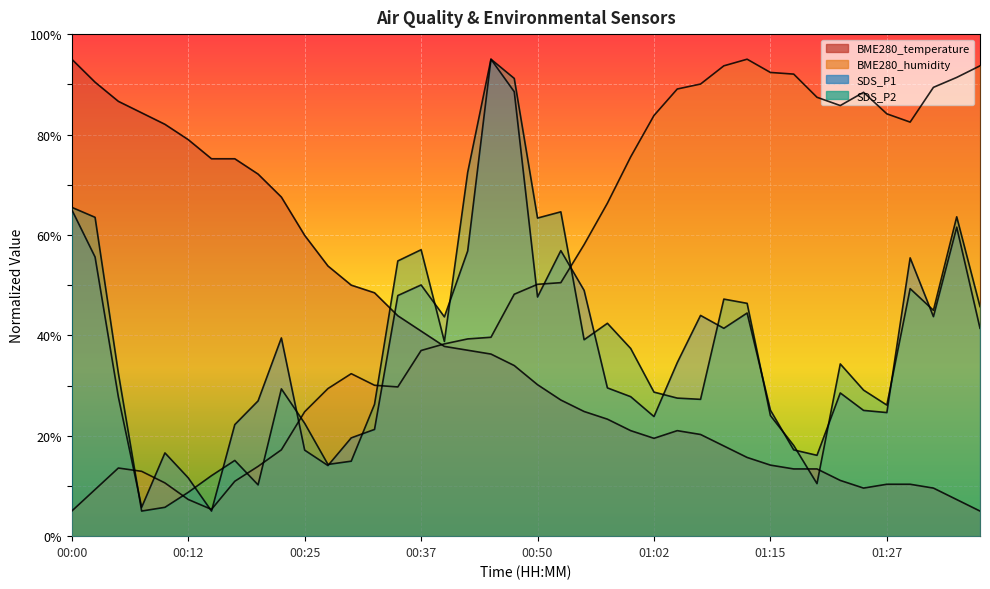

Reading right to left, what are all the values shown in this chart?

BME280_temperature: 01:37=5.0	01:35=7.3	01:32=9.6	01:30=10.3	01:27=10.3	01:25=9.6	01:22=11.1	01:20=13.4	01:17=13.4	01:15=14.2	01:12=15.7	01:10=18.0	01:07=20.3	01:05=21.0	01:02=19.5	01:00=21.0	00:57=23.3	00:55=24.8	00:52=27.1	00:50=30.2	00:47=34.0	00:45=36.3	00:42=37.0	00:40=37.8	00:37=40.8	00:35=43.9	00:32=48.5	00:30=50.0	00:27=53.8	00:25=59.9	00:22=67.5	00:20=72.1	00:17=75.2	00:15=75.2	00:12=79.0	00:10=82.0	00:07=84.3	00:05=86.6	00:02=90.4	00:00=95.0
BME280_humidity: 01:37=93.7	01:35=91.4	01:32=89.4	01:30=82.5	01:27=84.1	01:25=88.4	01:22=85.8	01:20=87.4	01:17=92.0	01:15=92.4	01:12=95.0	01:10=93.7	01:07=90.1	01:05=89.1	01:02=83.8	01:00=75.5	00:57=66.3	00:55=58.1	00:52=50.5	00:50=50.2	00:47=48.2	00:45=39.6	00:42=39.3	00:40=38.3	00:37=37.0	00:35=29.7	00:32=30.1	00:30=32.4	00:27=29.4	00:25=24.8	00:22=17.2	00:20=13.9	00:17=10.9	00:15=5.3	00:12=7.3	00:10=10.6	00:07=12.9	00:05=13.6	00:02=9.3	00:00=5.0
SDS_P1: 01:37=41.4	01:35=61.5	01:32=43.7	01:30=55.4	01:27=24.6	01:25=25.0	01:22=28.5	01:20=16.1	01:17=17.2	01:15=25.1	01:12=44.4	01:10=41.4	01:07=44.0	01:05=34.6	01:02=23.8	01:00=27.8	00:57=29.5	00:55=49.0	00:52=56.9	00:50=47.6	00:47=88.5	00:45=95.0	00:42=56.8	00:40=43.7	00:37=50.0	00:35=47.9	00:32=21.3	00:30=19.6	00:27=14.1	00:25=17.1	00:22=39.5	00:20=26.9	00:17=22.2	00:15=5.0	00:12=11.6	00:10=16.6	00:07=5.7	00:05=27.7	00:02=55.6	00:00=65.0
SDS_P2: 01:37=45.7	01:35=63.6	01:32=45.0	01:30=49.3	01:27=26.1	01:25=29.1	01:22=34.3	01:20=10.5	01:17=18.1	01:15=24.0	01:12=46.4	01:10=47.2	01:07=27.3	01:05=27.5	01:02=28.7	01:00=37.4	00:57=42.4	00:55=39.1	00:52=64.6	00:50=63.4	00:47=91.2	00:45=95.0	00:42=72.5	00:40=38.8	00:37=57.1	00:35=54.8	00:32=26.3	00:30=14.9	00:27=14.3	00:25=22.5	00:22=29.3	00:20=10.2	00:17=15.1	00:15=12.1	00:12=8.7	00:10=5.7	00:07=5.0	00:05=32.5	00:02=63.5	00:00=65.5